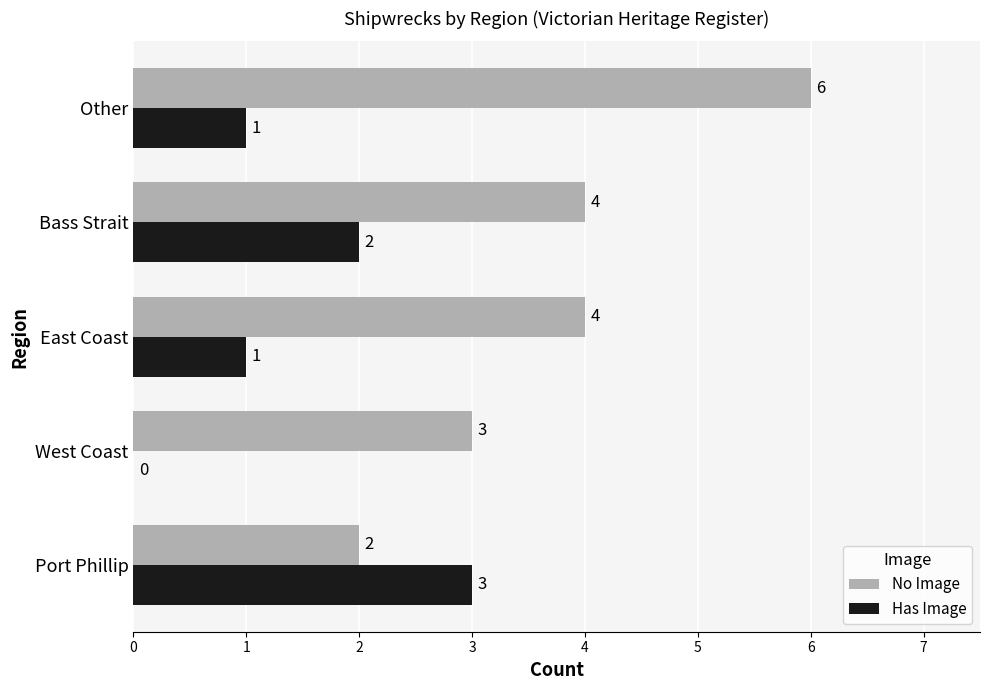

The No Image series shows 2 at East Coast. True or false?

False